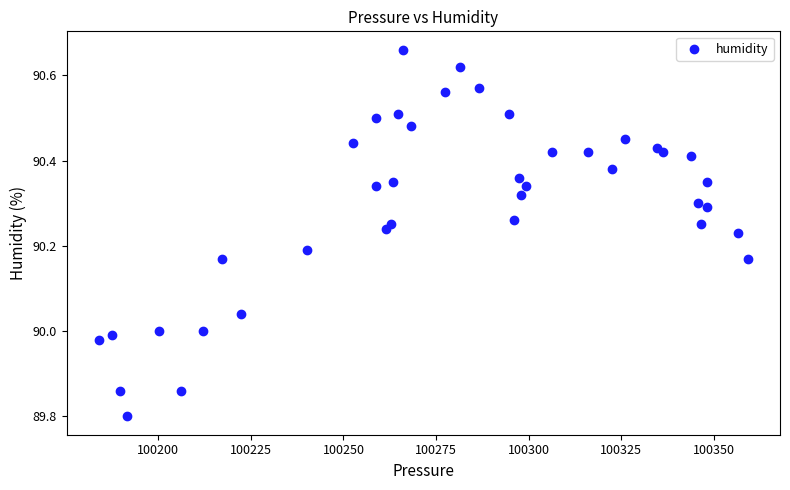

What is the range of Y values (max minus min)?

0.9